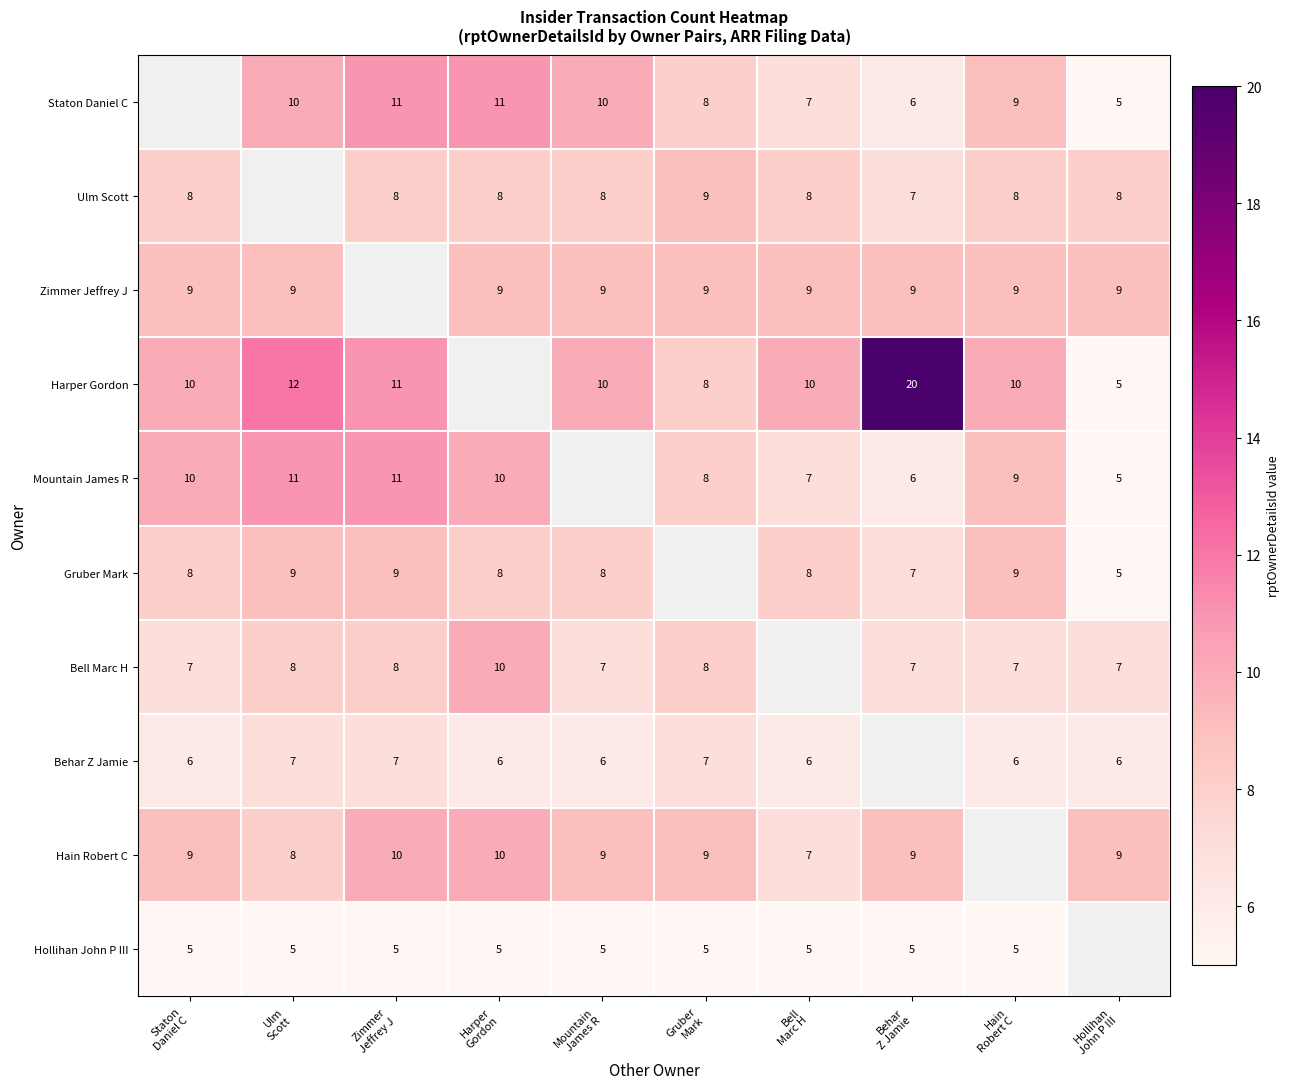

Where is Hollihan John P III nearest to the value 5?

Staton Daniel C